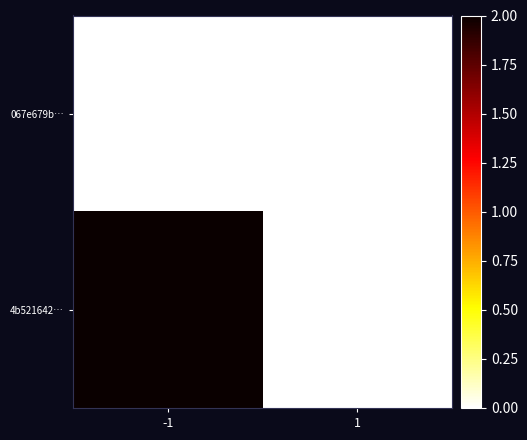

Between -1 and 1, which series saw the biggest shift?

4b521642…